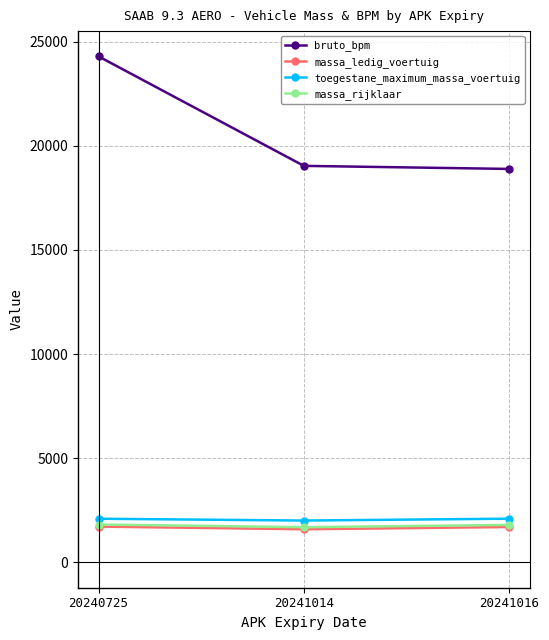

What is the minimum value shown in the chart?

1592